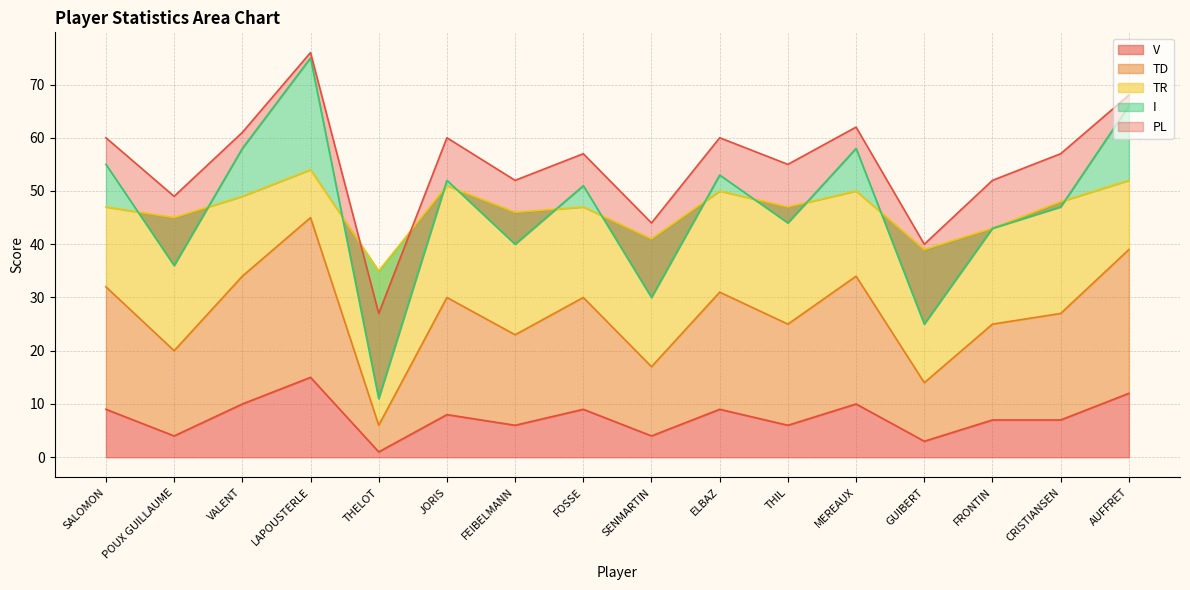

What is the maximum value for V?

15